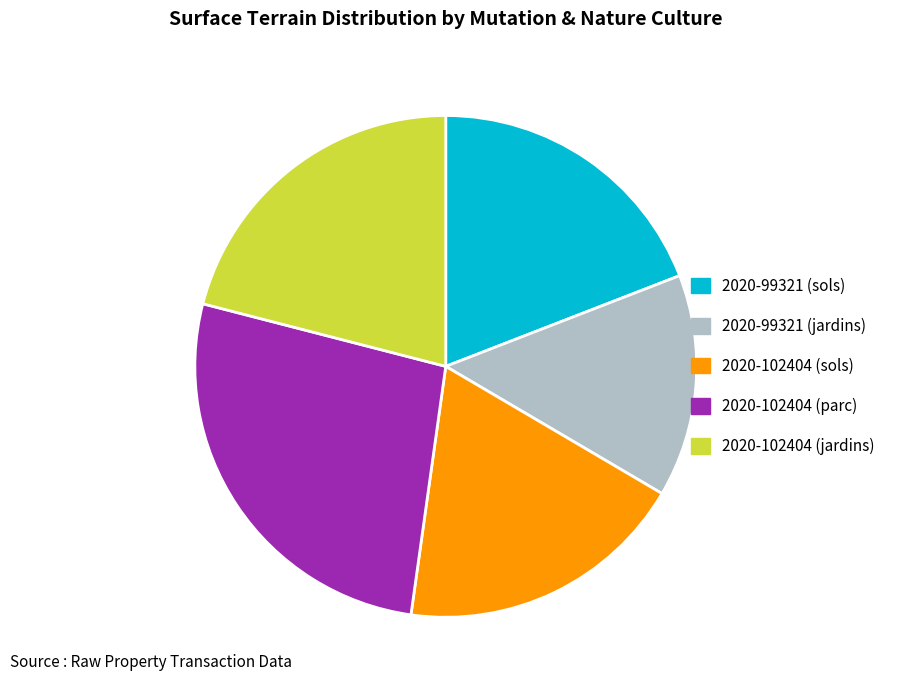

Does any single category account for the majority?

No